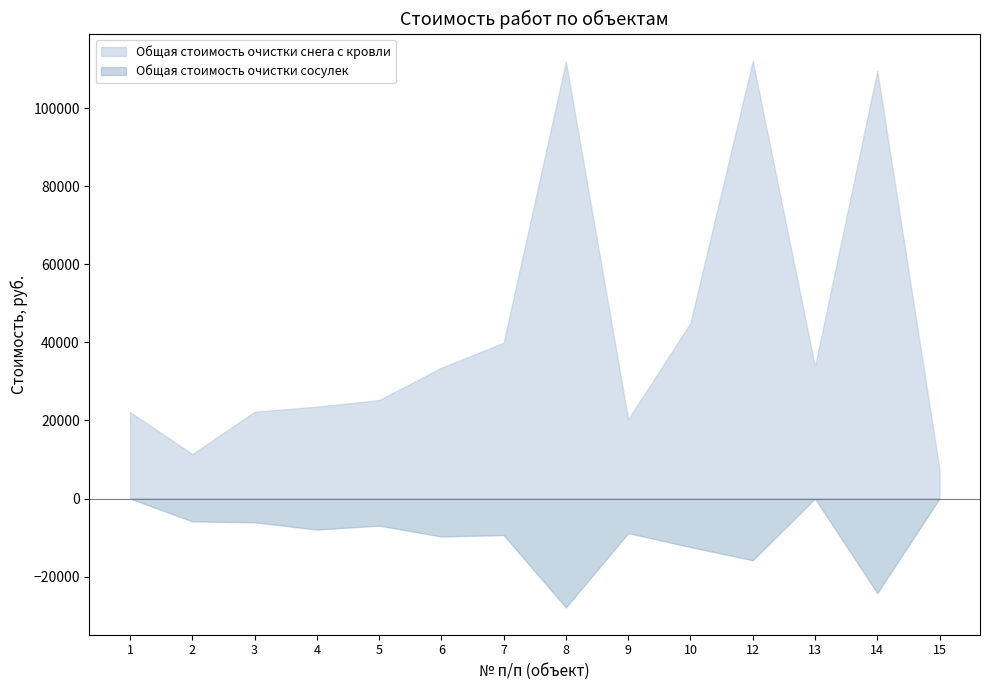

Where is the first local minimum for Общая стоимость очистки снега с кровли?

2